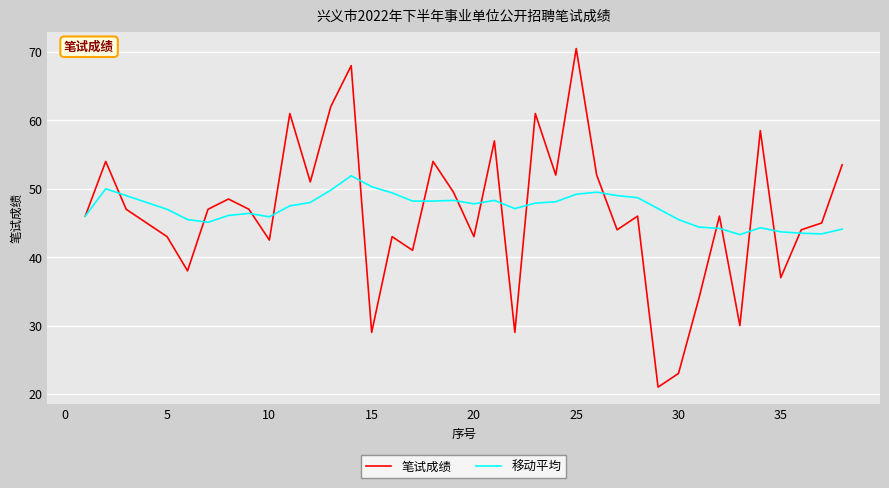

What is the maximum value for 移动平均?

51.9